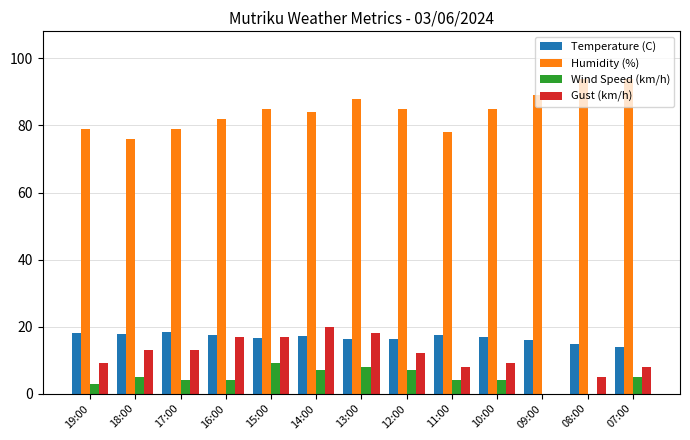

What is the spread (max minus min) of values at 11:00?

74.0